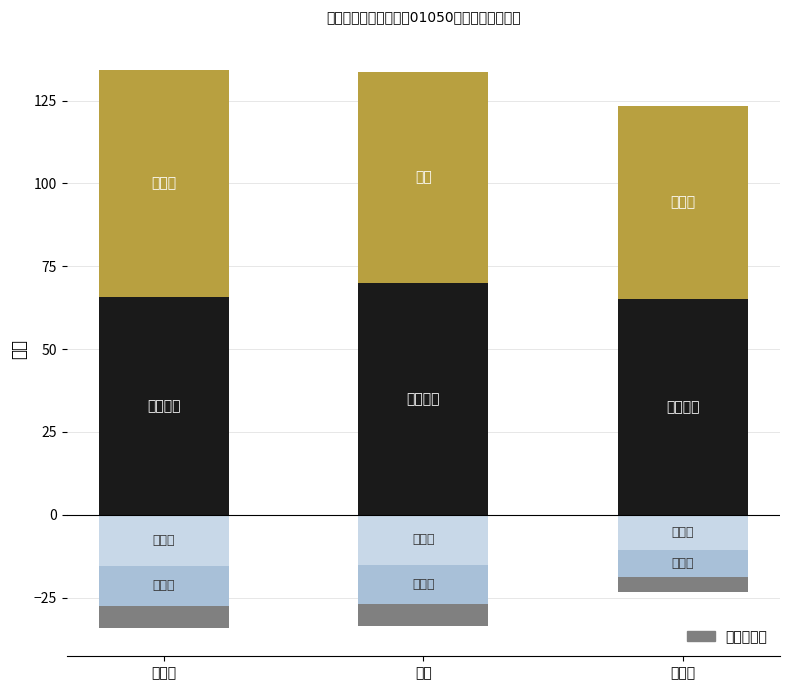

Reading left to right, transcribe all the data shown in this chart.

职业能力倾向测验: 杨孟荻=65.7	彭丹=69.8	吴宇凡=65.0
公共基础知识: 杨孟荻=68.6	彭丹=63.9	吴宇凡=58.4
笔试成绩(负向1): 杨孟荻=-15.4	彭丹=-15.2	吴宇凡=-10.5
笔试成绩(负向2): 杨孟荻=-12.0	彭丹=-11.8	吴宇凡=-8.2
笔试成绩(负向3): 杨孟荻=-6.9	彭丹=-6.7	吴宇凡=-4.7